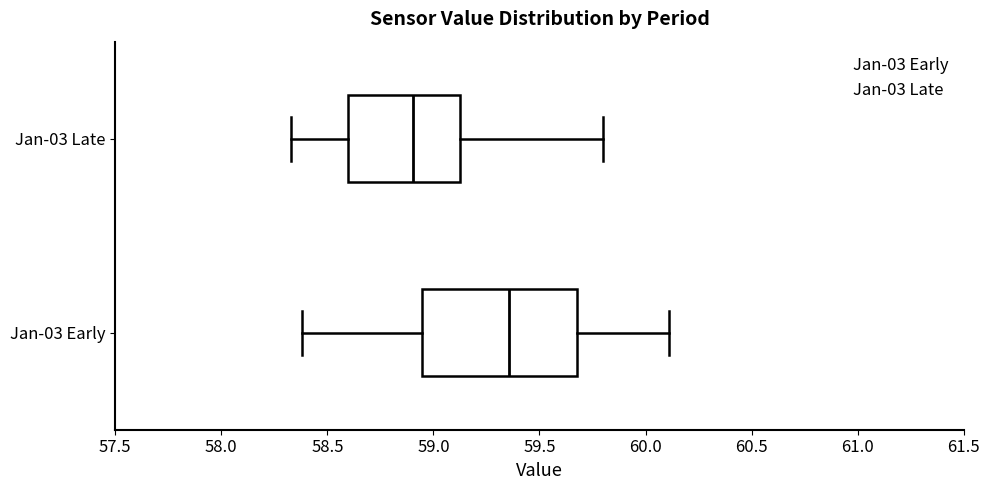

Which box's median line is the furthest to the left?

Jan-03 Late